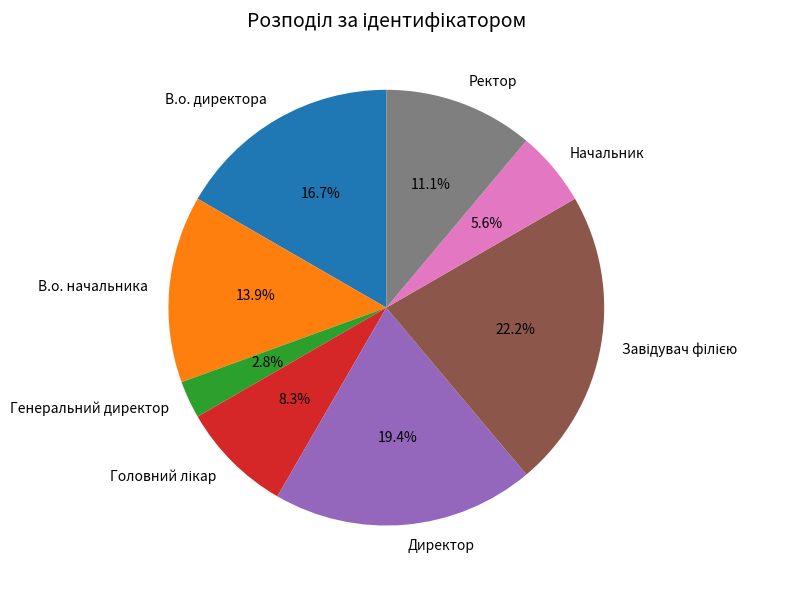

Which category has the smallest portion of the pie?

Генеральний директор